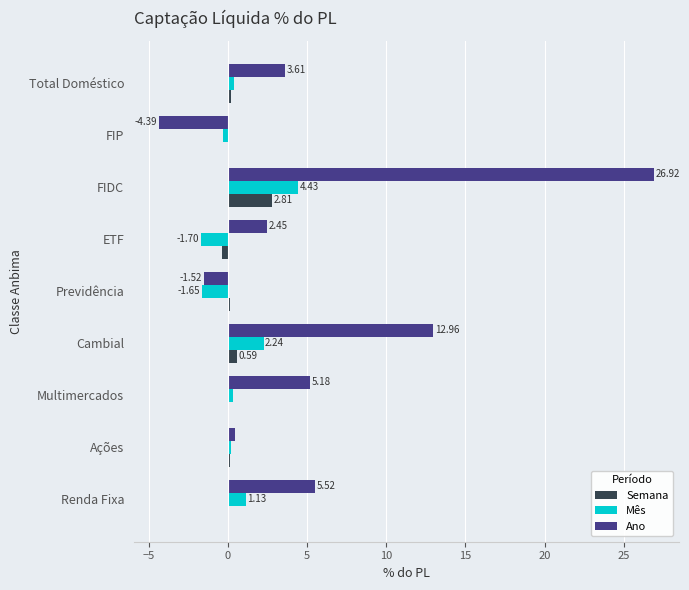

How many data points in Mês are above 0?

6